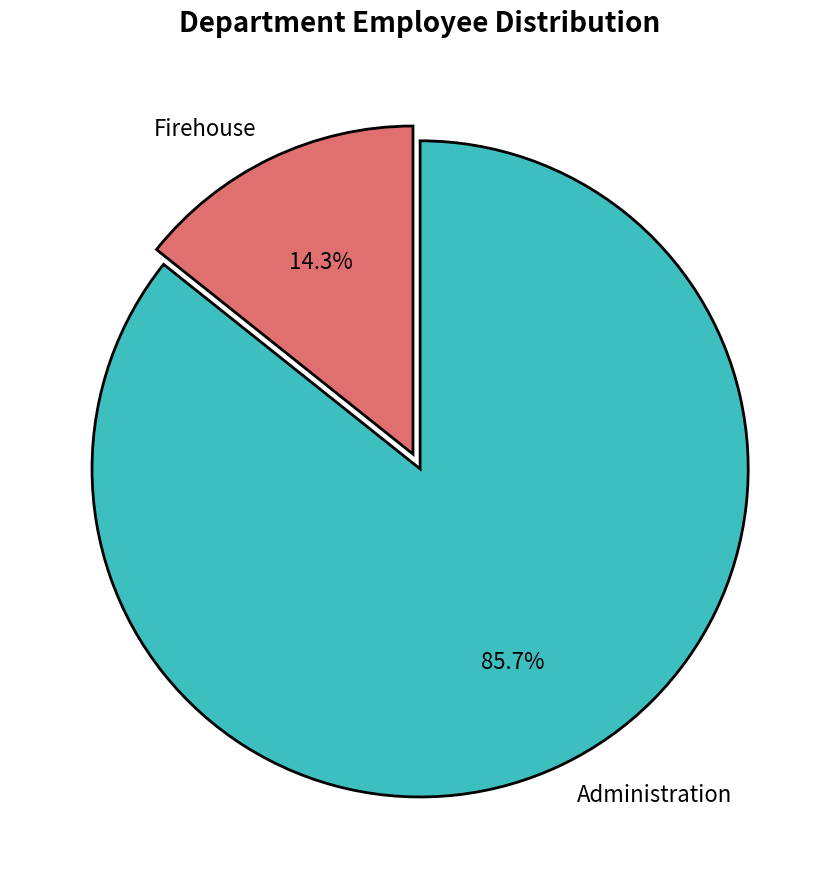

Count the number of slices in the pie.

2